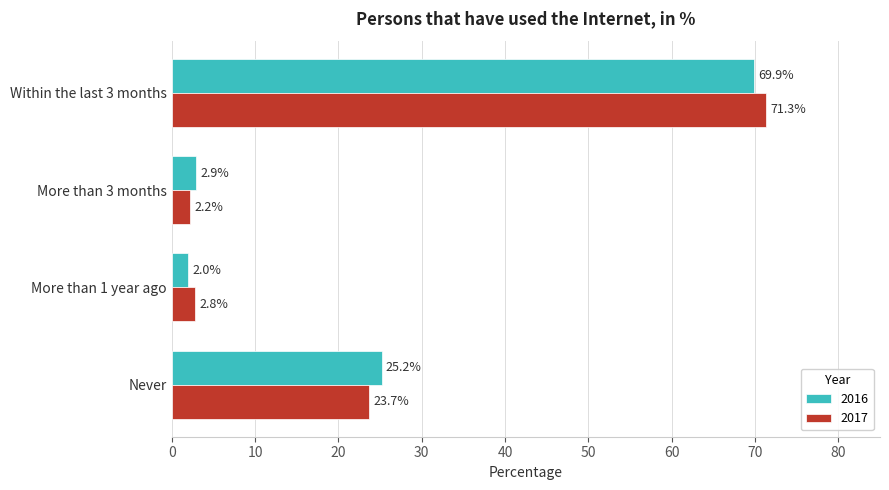

The value of 2017 at More than 3 months is 2.2. True or false?

True